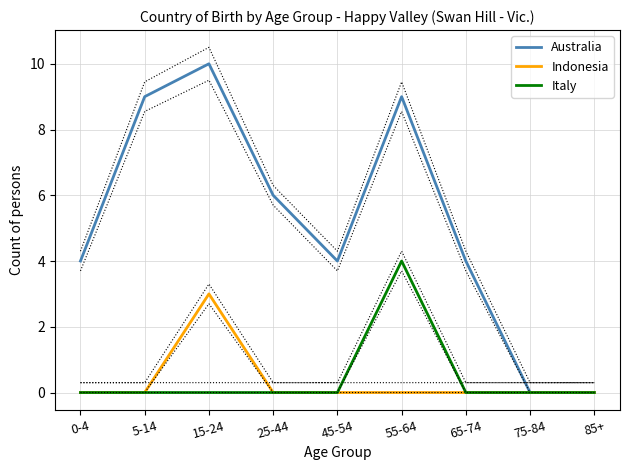

List the series in order of their peak value, lowest first.

Indonesia, Italy, Australia